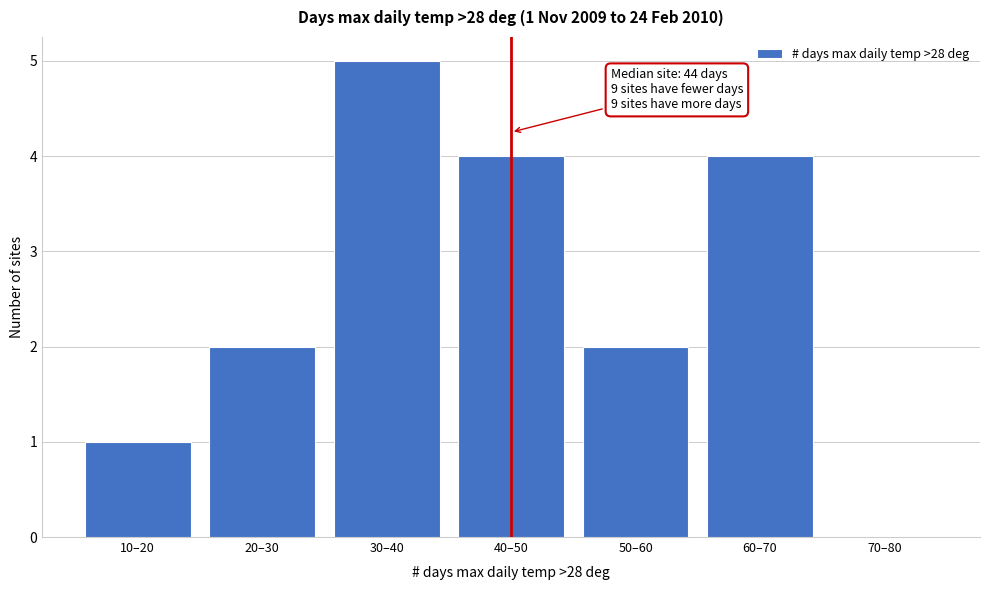

Reading left to right, transcribe all the data shown in this chart.

10–20=1	20–30=2	30–40=5	40–50=4	50–60=2	60–70=4	70–80=0